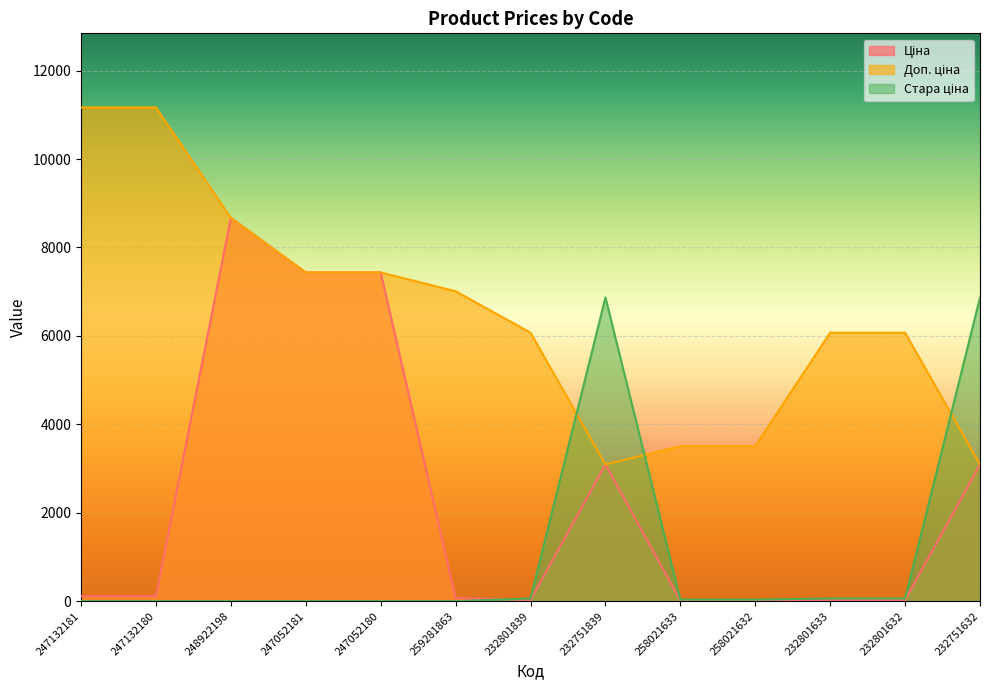

What is the difference between the highest and lowest values at 232751839?

3778.4